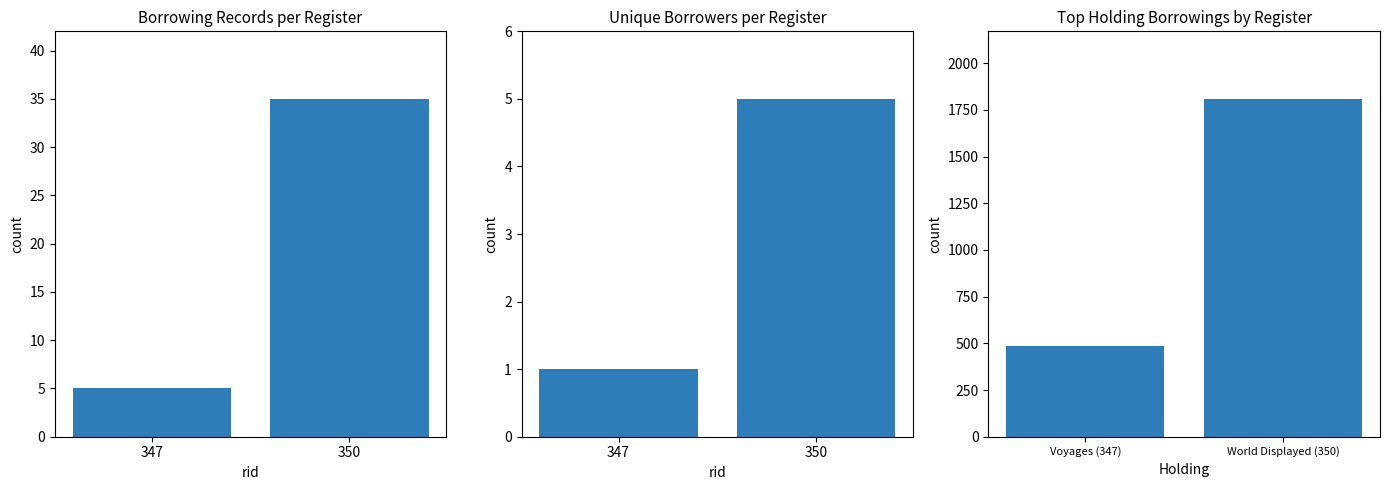

At 347, list the series in order from smallest to largest.

Unique Borrowers, Borrowing Records, Holding Total Borrowings